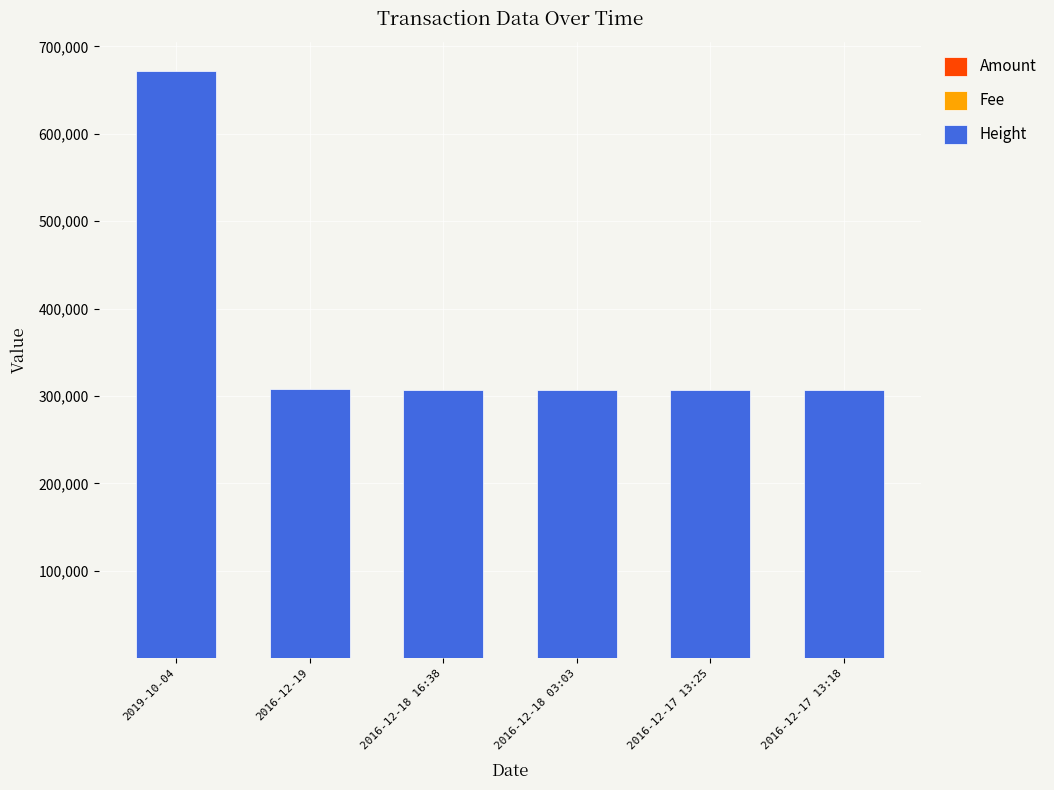

At which category is the sum across all series the highest?

2019-10-04